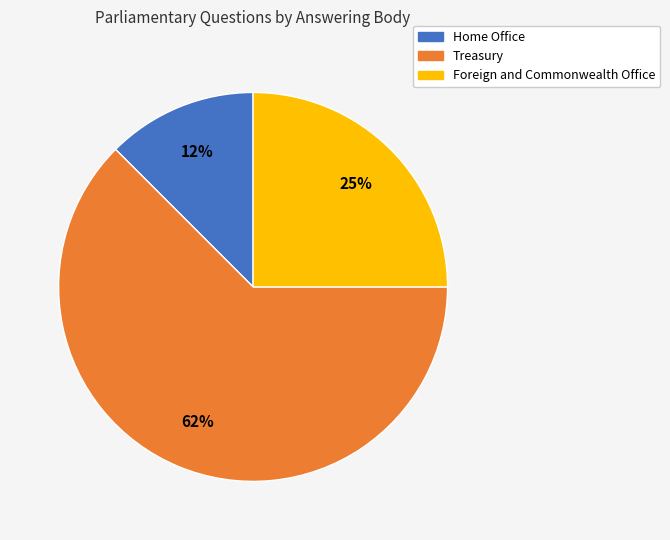

To the nearest percent, what is the average slice percentage?

33%